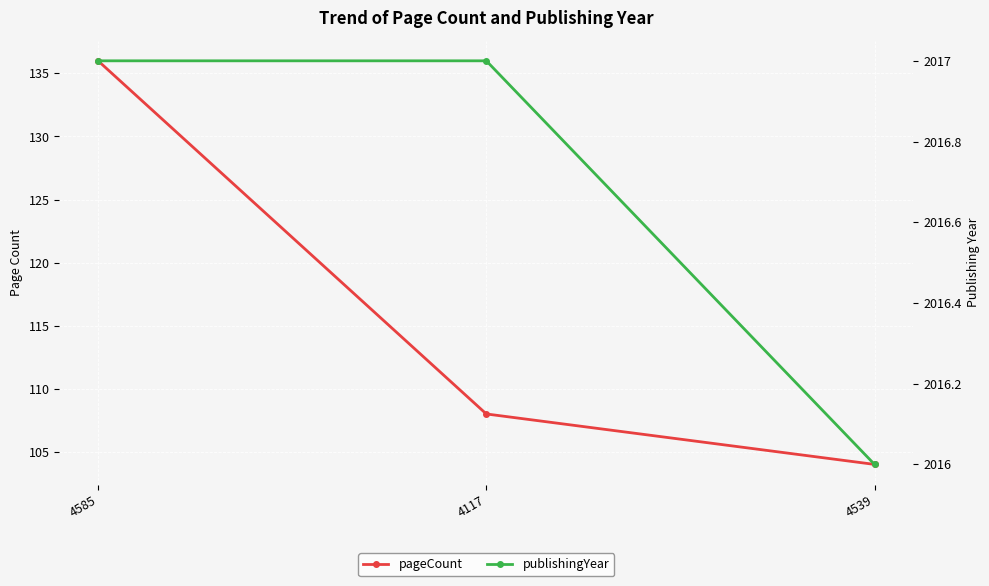

The publishingYear series shows 2017 at 4117. True or false?

True